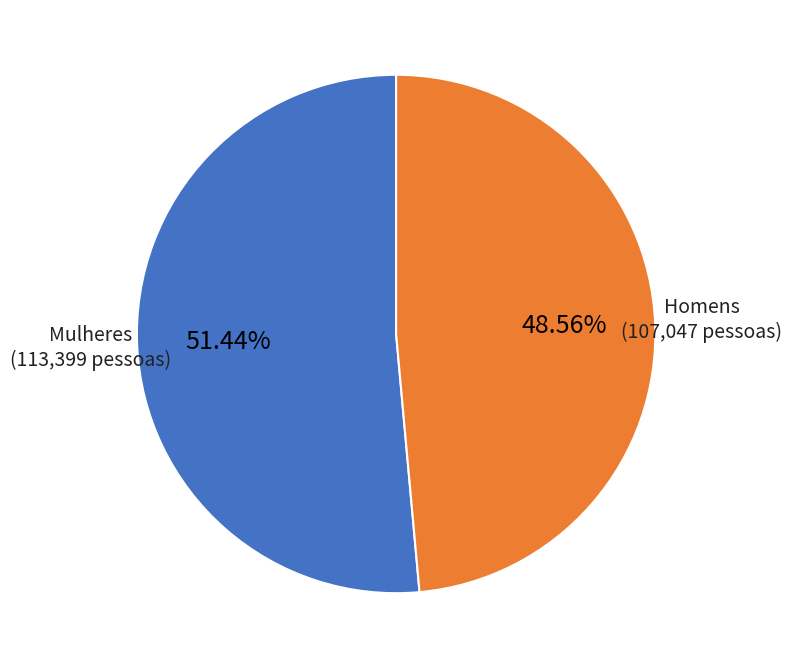

How many segments does this pie chart have?

2